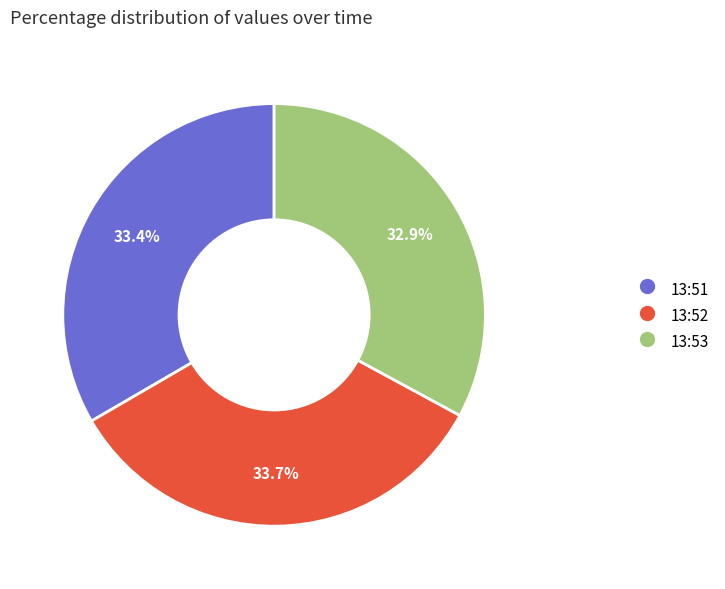

Is there any slice that represents more than half of the pie?

No